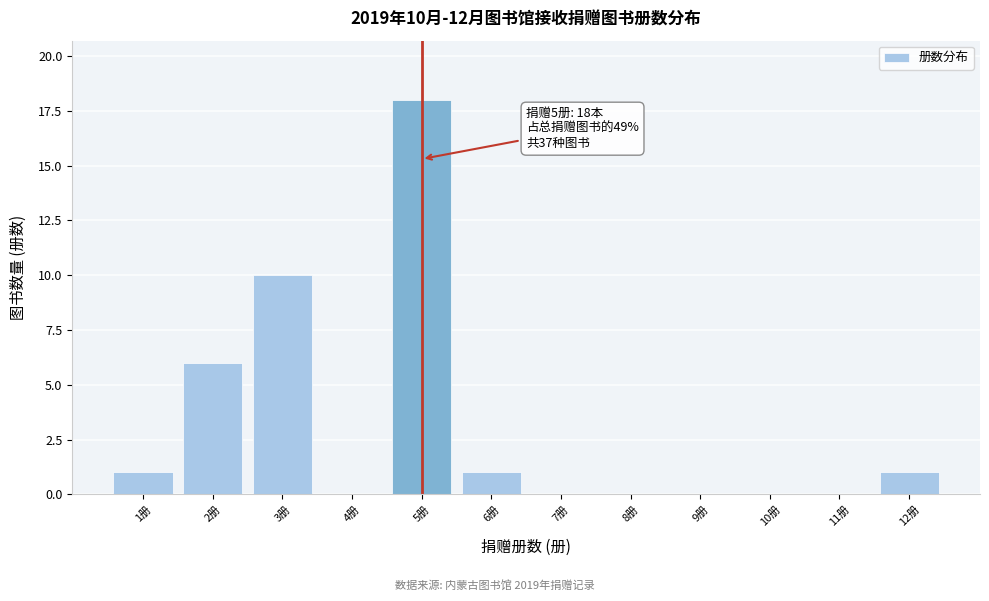

Over which range of the x-axis is the bar tallest?

4.5 to 5.5